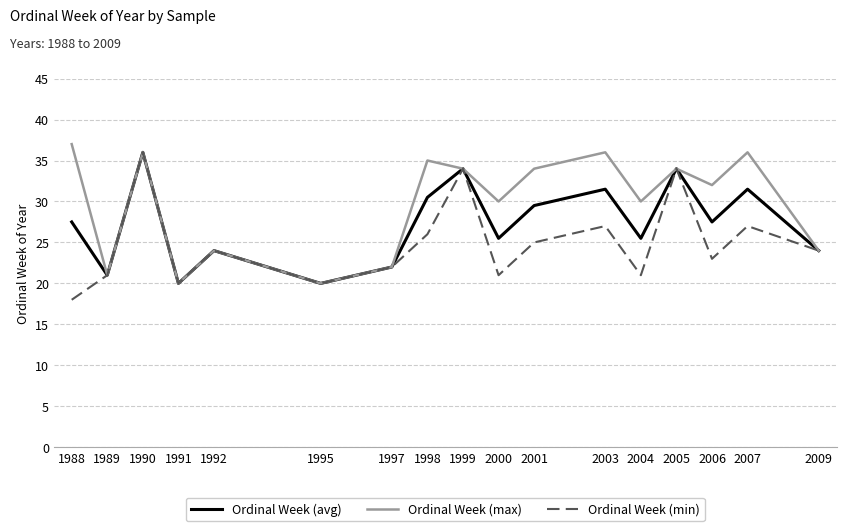

What is the difference between the highest and lowest values at 2003?

9.0